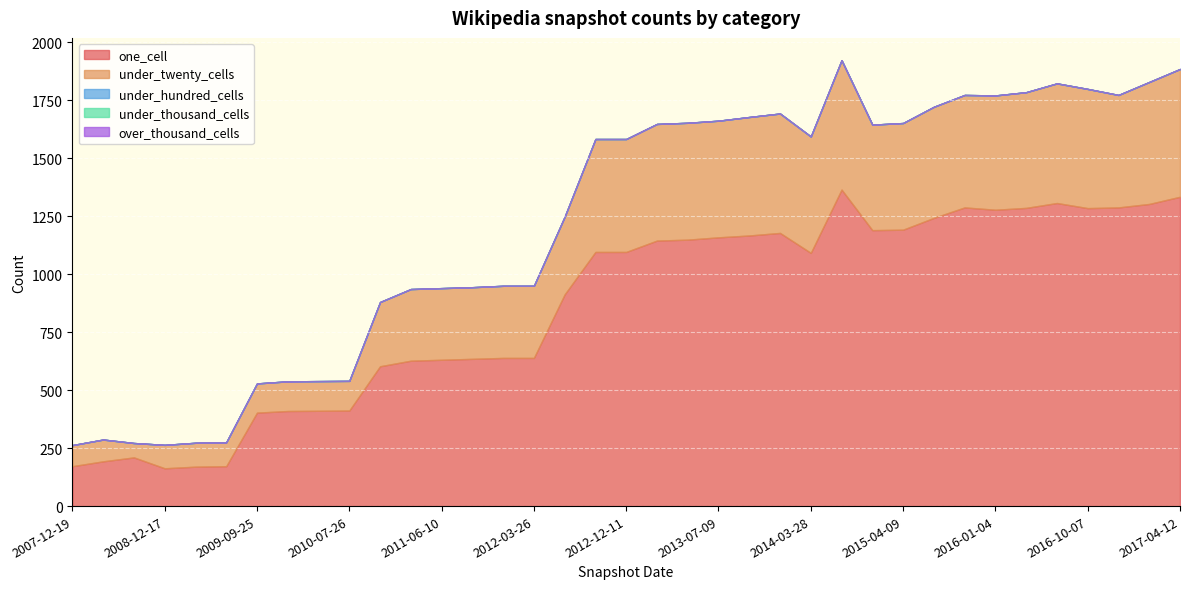

Which series has the largest total across all categories?

one_cell